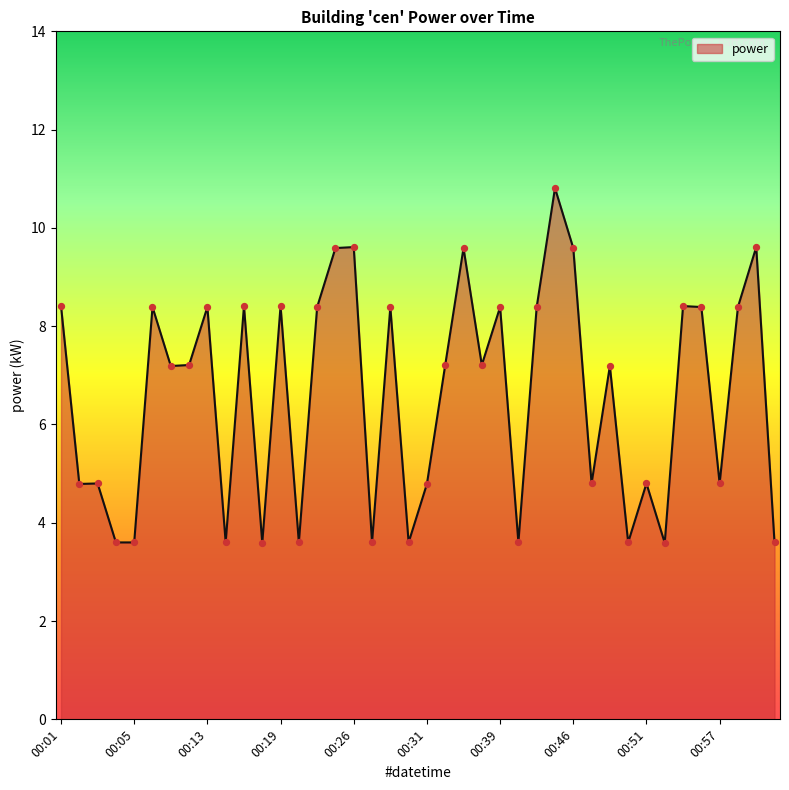

What is the greatest value displayed?

10.8